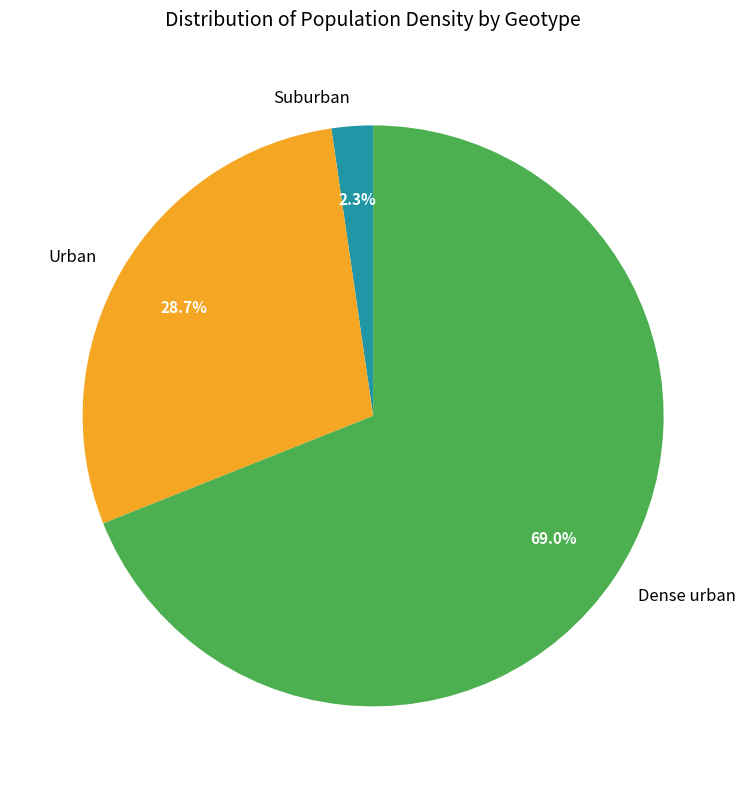

To the nearest percent, what portion does Urban represent?

29%